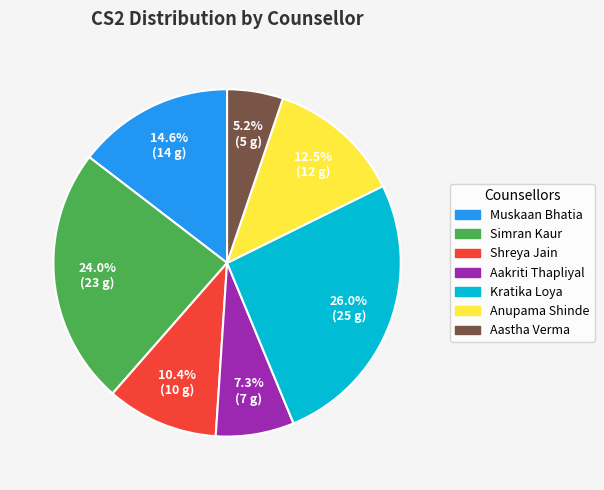

Is there any slice that represents more than half of the pie?

No